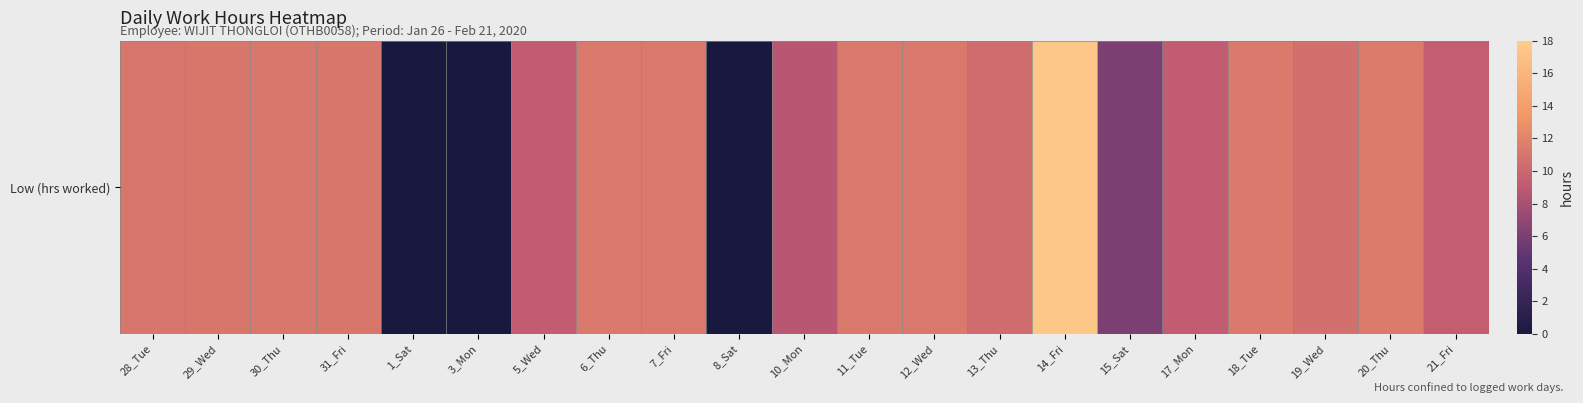

Approximately how many times larger is the value at 6_Thu compared to 5_Wed?

1.2